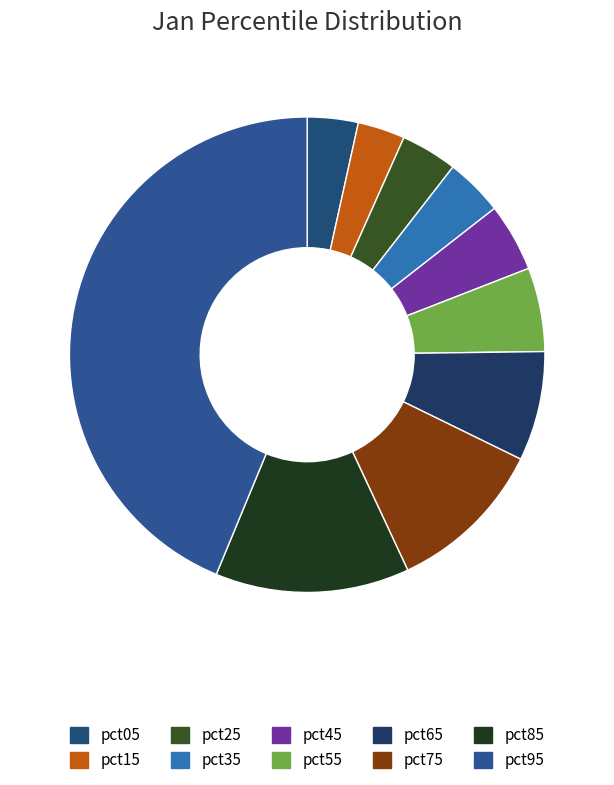

Does pct35 account for over 50% of the chart?

No